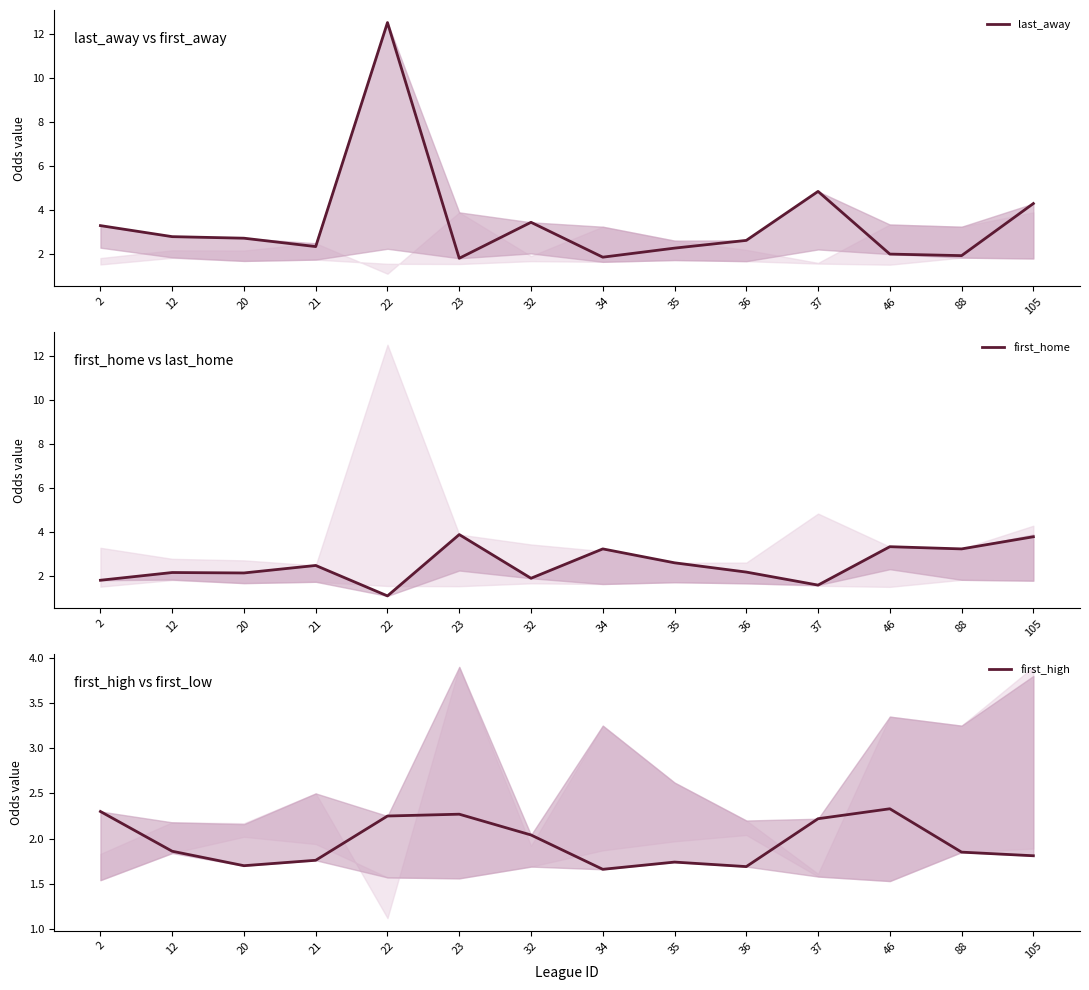

Where does the last_away series first go above 2?

2